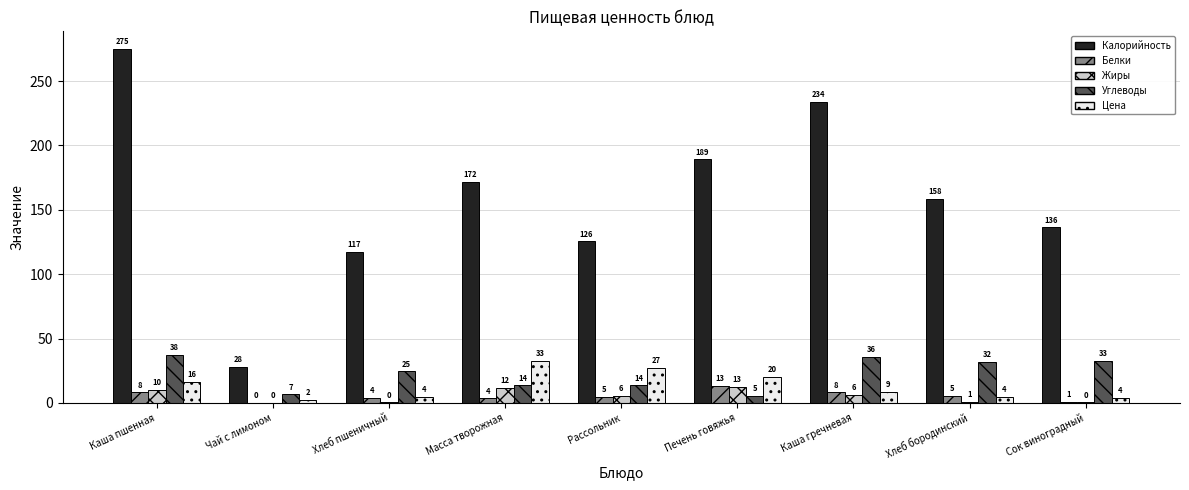

What is the label of the 4th bar from the left?

Масса творожная